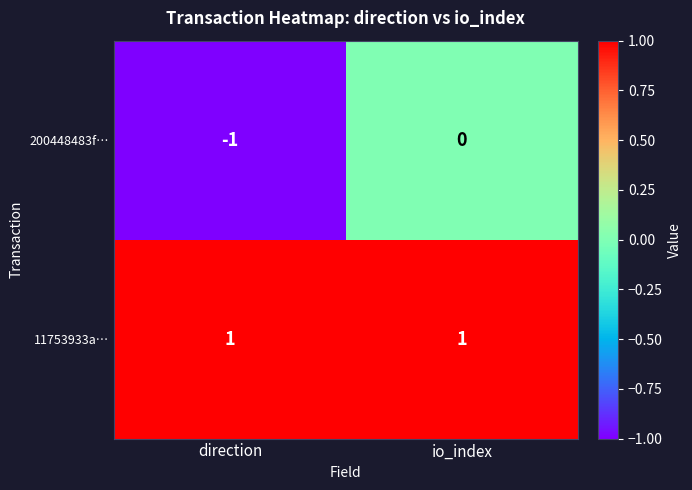

What is the total value across all series at io_index?

1